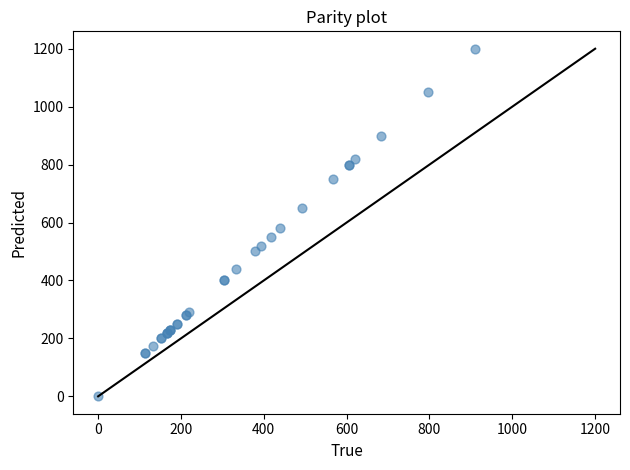

What Y value in the scatter plot is closest to 600?

580.0